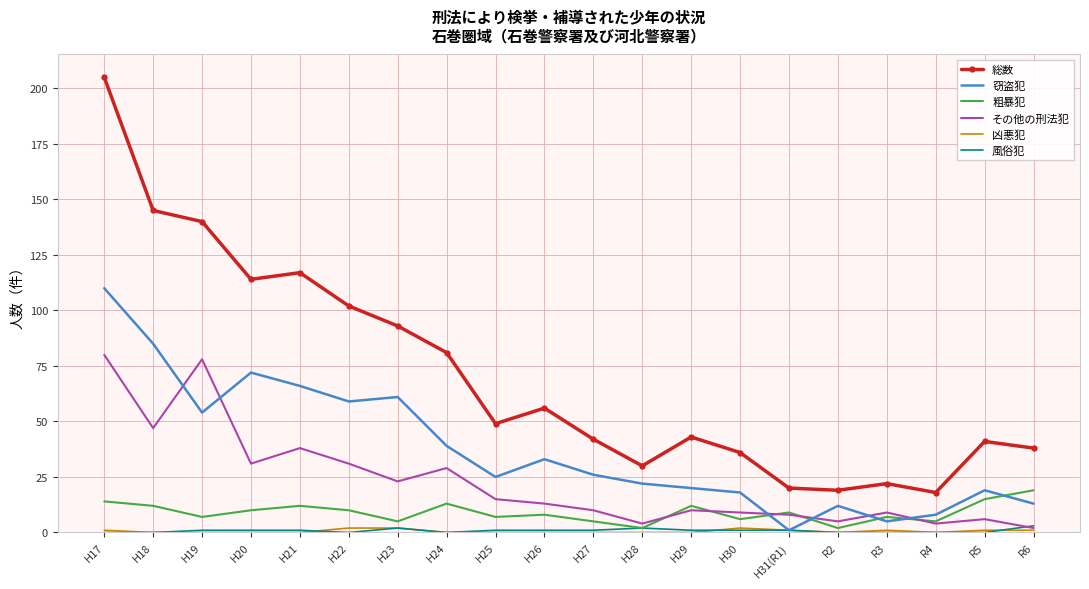

Which series has the largest total across all categories?

総数